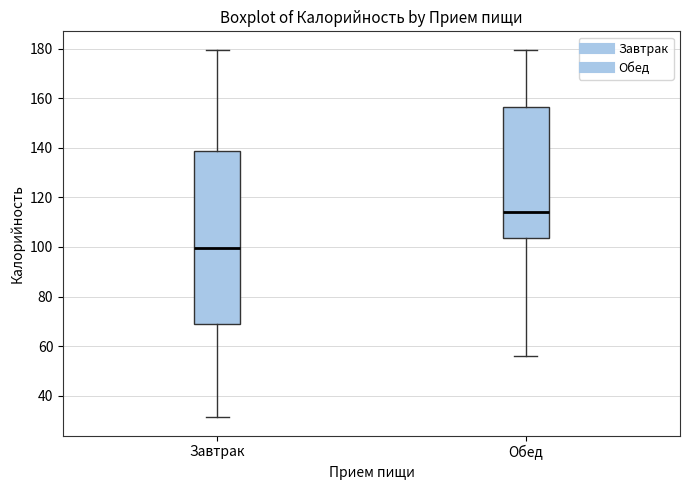

Which box is the tallest, from its lower edge to its upper edge?

Завтрак